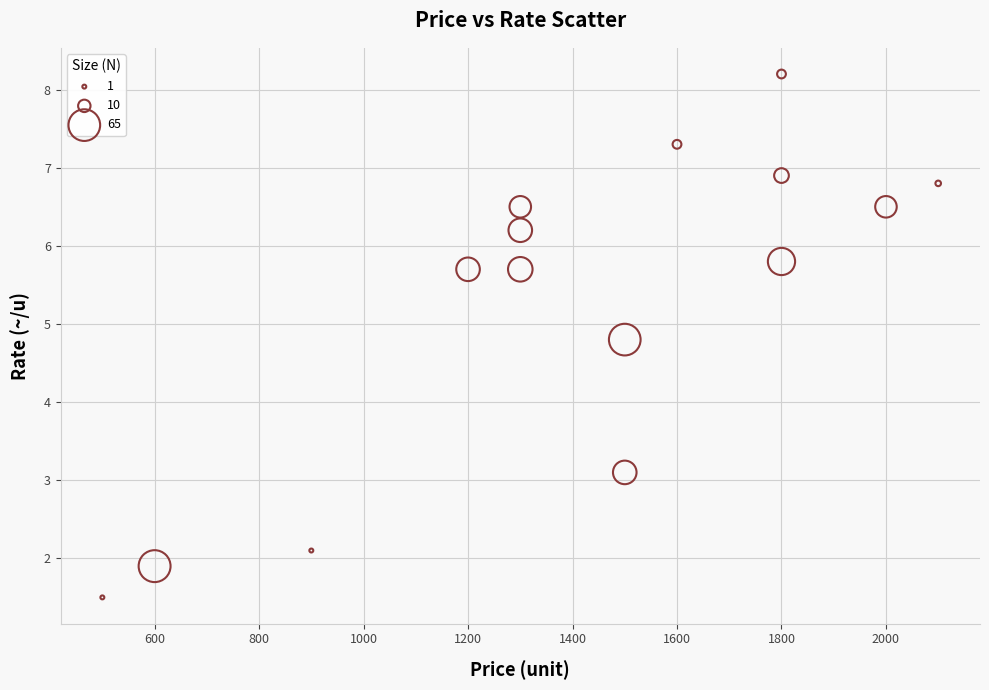

What Y value in the scatter plot is closest to 4?

4.8